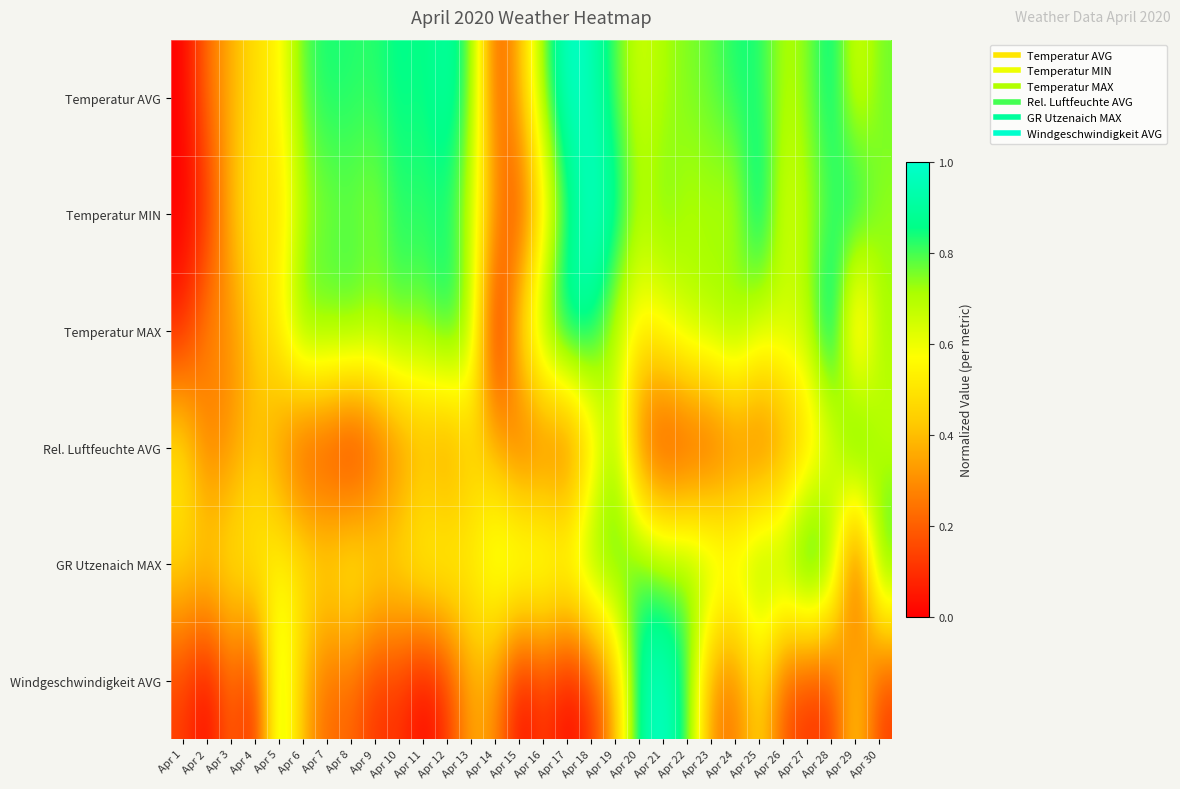

Which series has the largest range (max minus min)?

Temperatur AVG